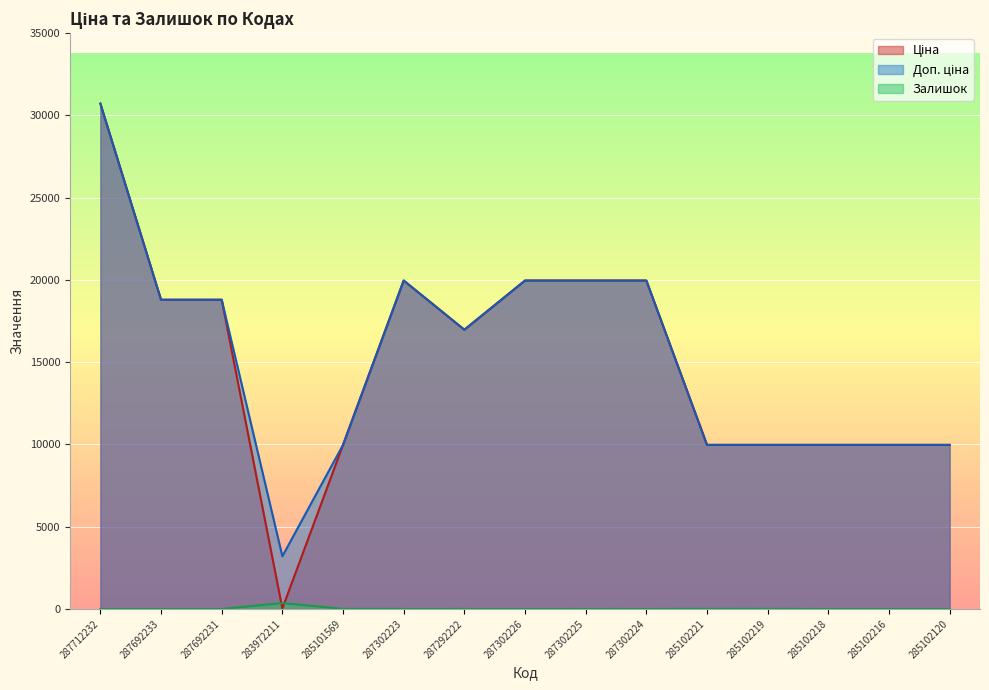

Count the number of data series in this chart.

3